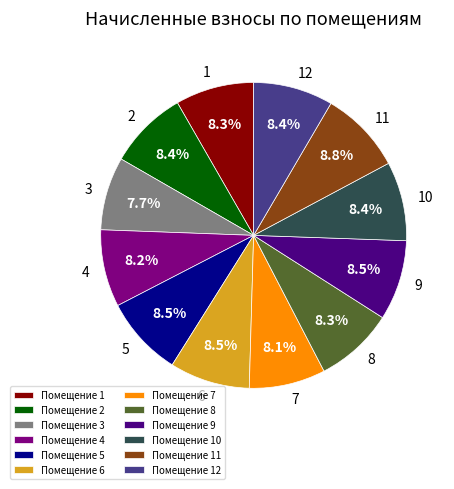

What is the total percentage of Помещение 12 and Помещение 5?

16.9%